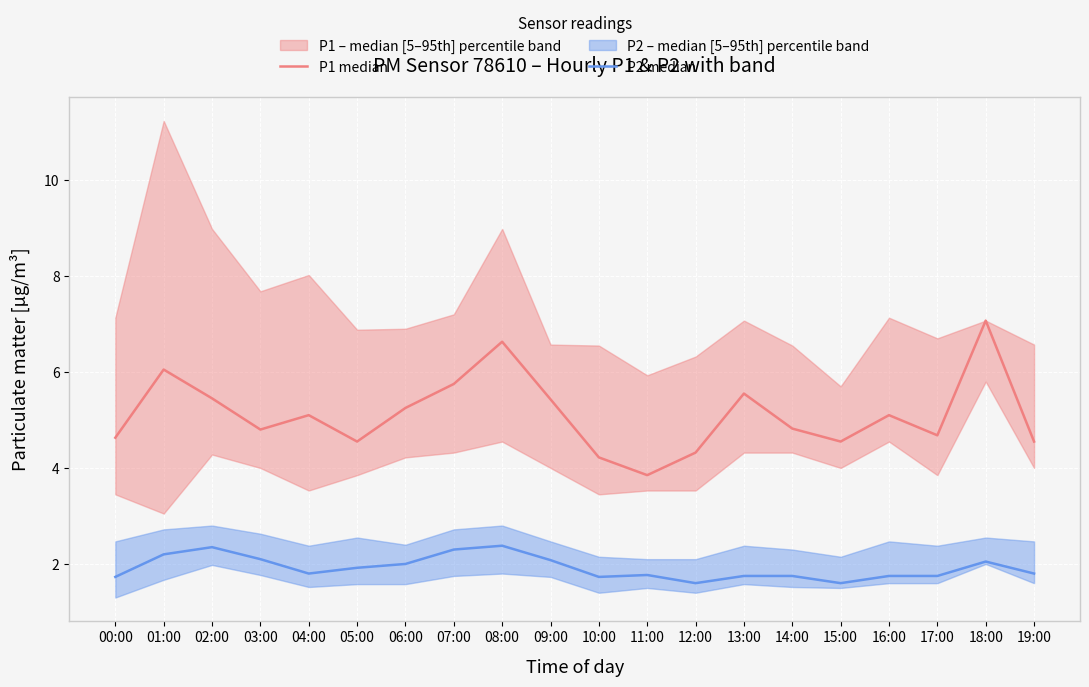

True or false: P1 median and P2 median cross at least once.

False